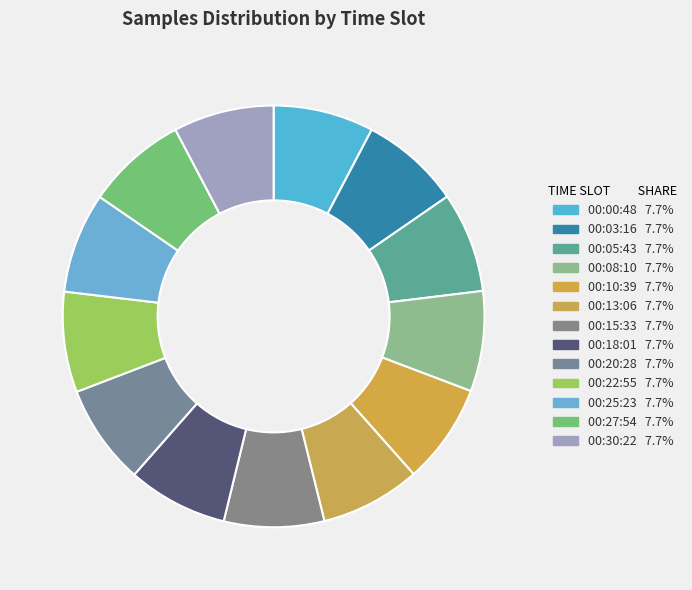

Count the number of slices in the pie.

13